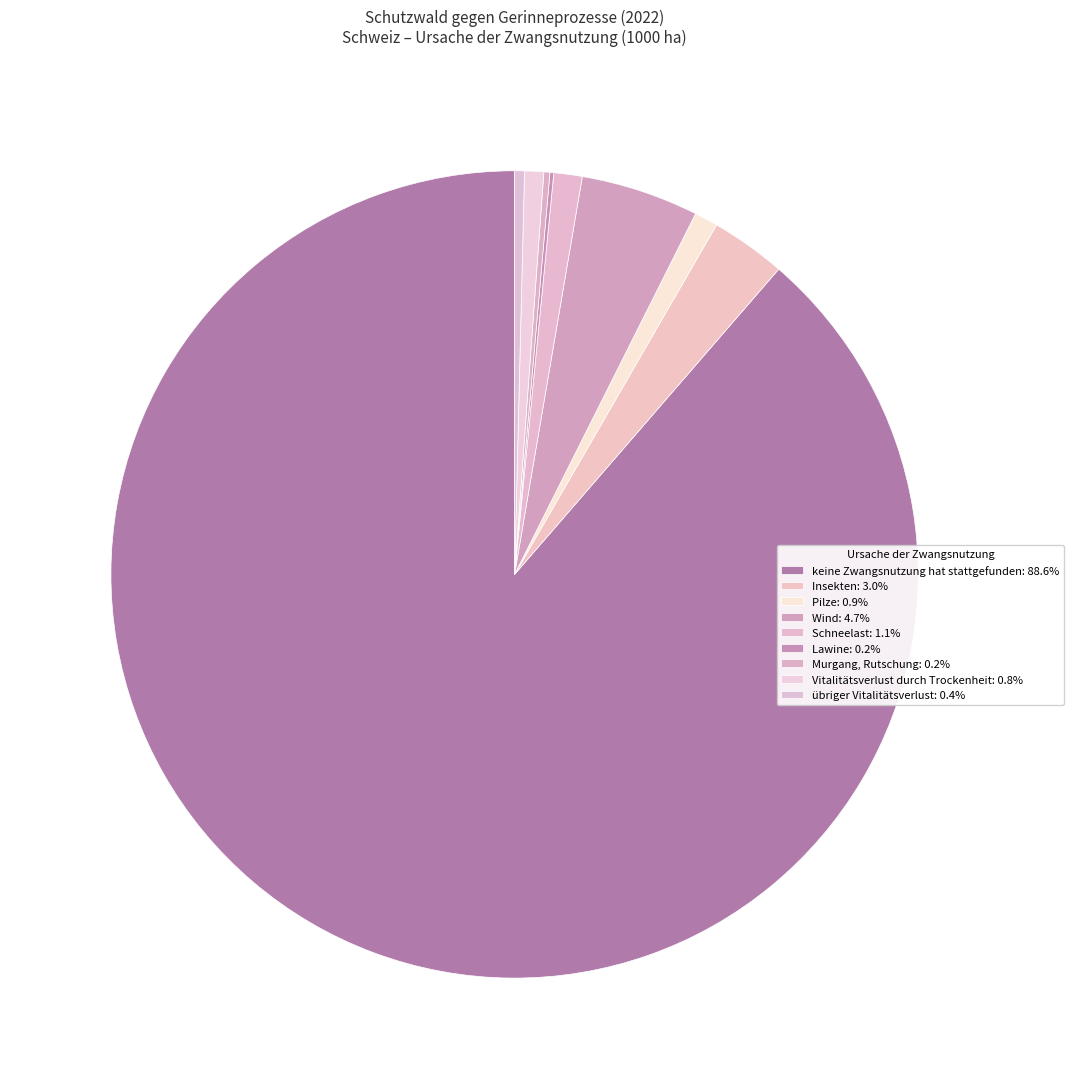

Which has a higher value, Insekten or Vitalitätsverlust durch Trockenheit?

Insekten